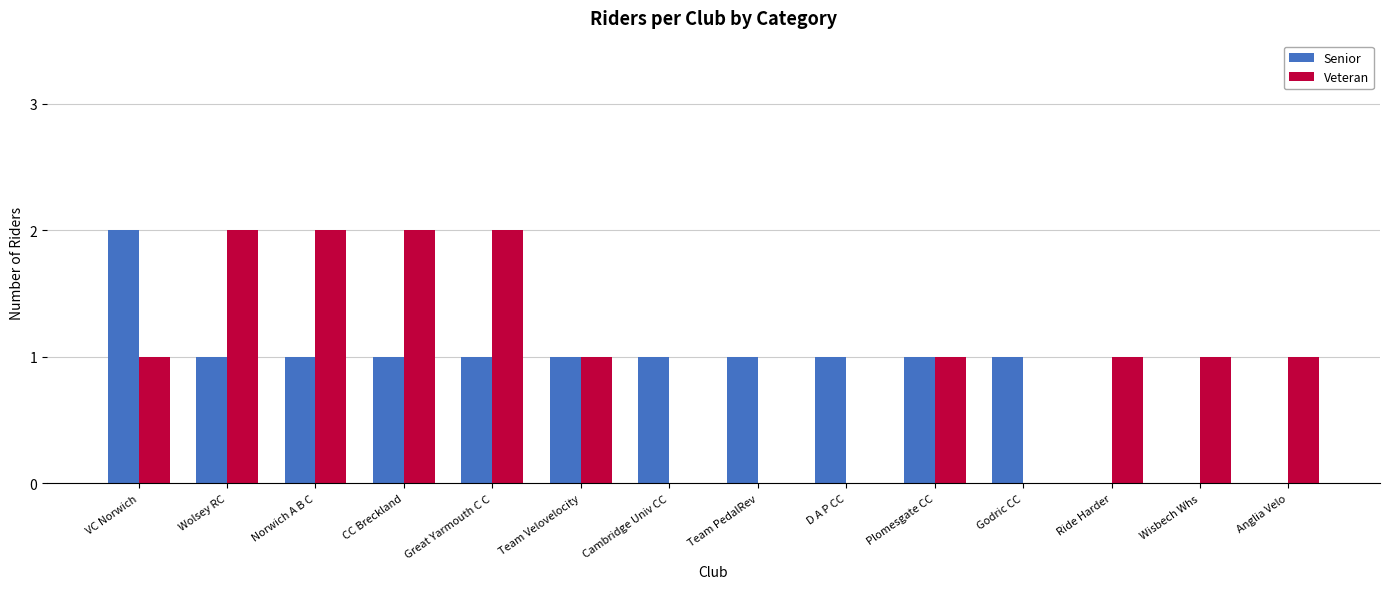

Reading left to right, what are all the values shown in this chart?

Senior: 2	1	1	1	1	1	1	1	1	1	1	0	0	0
Veteran: 1	2	2	2	2	1	0	0	0	1	0	1	1	1